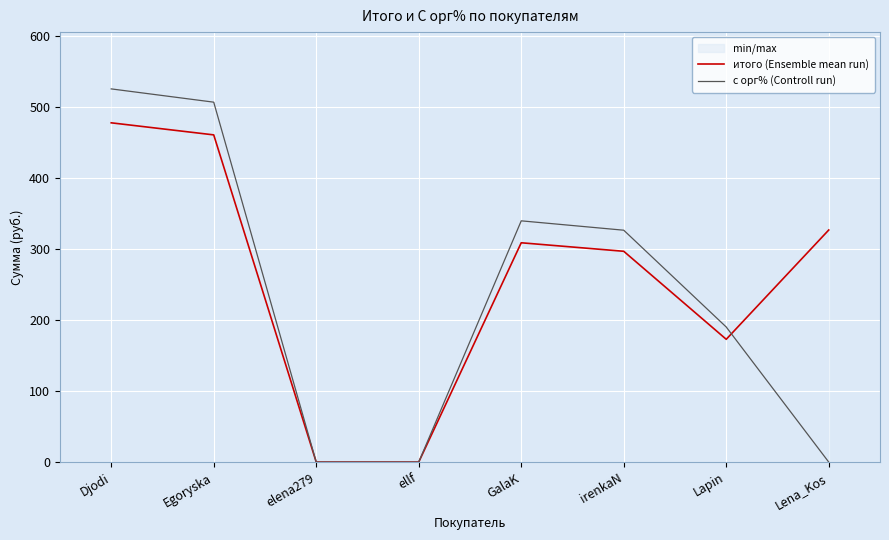

The итого (Ensemble mean run) series shows 172.4 at ellf. True or false?

False